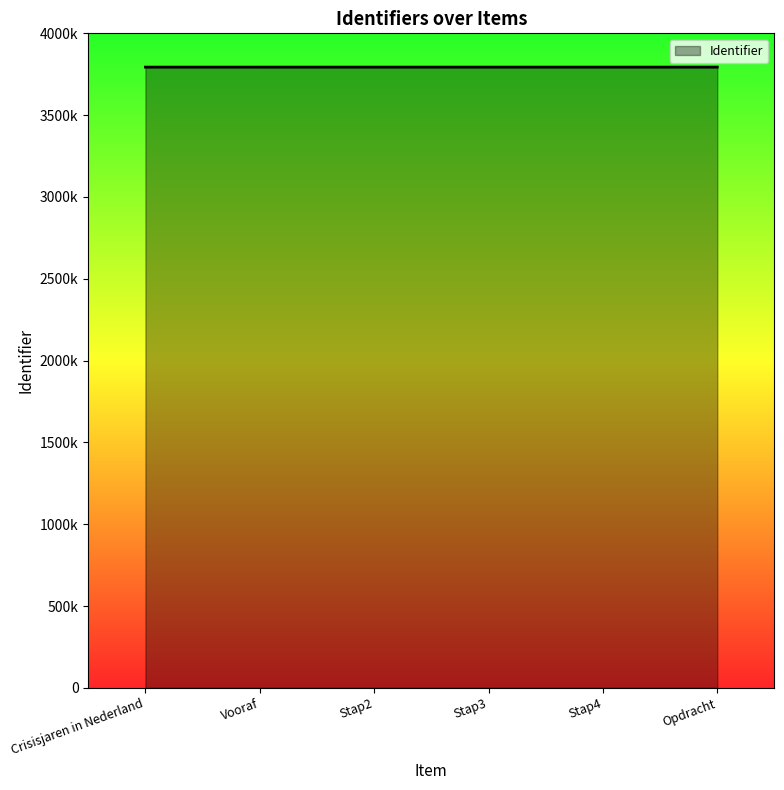

Does the chart have visible grid lines?

No